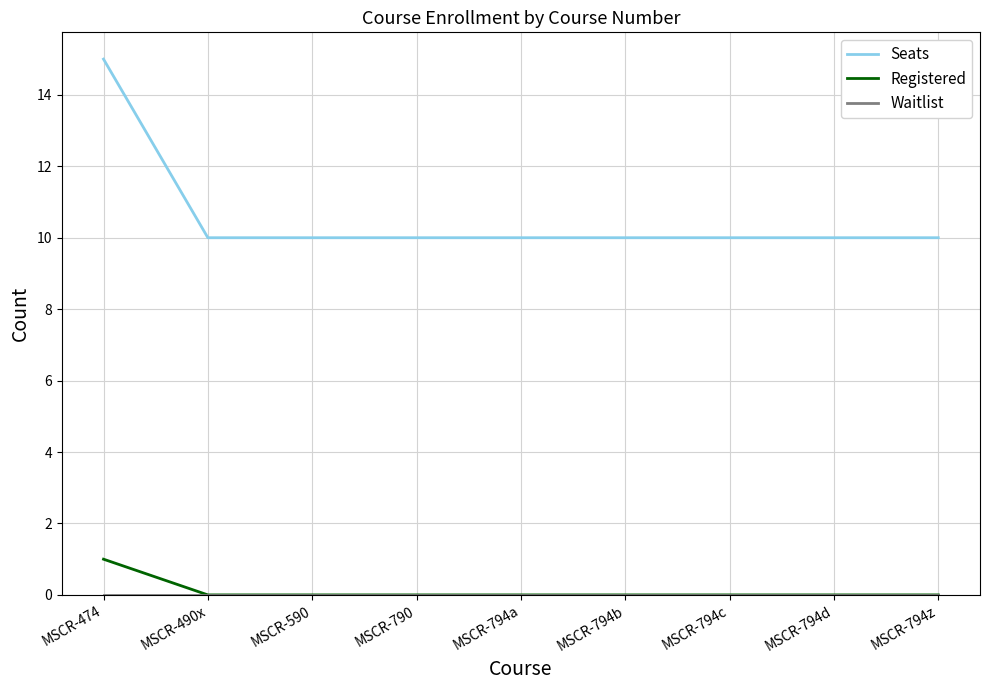

Which series has the largest range (max minus min)?

Seats